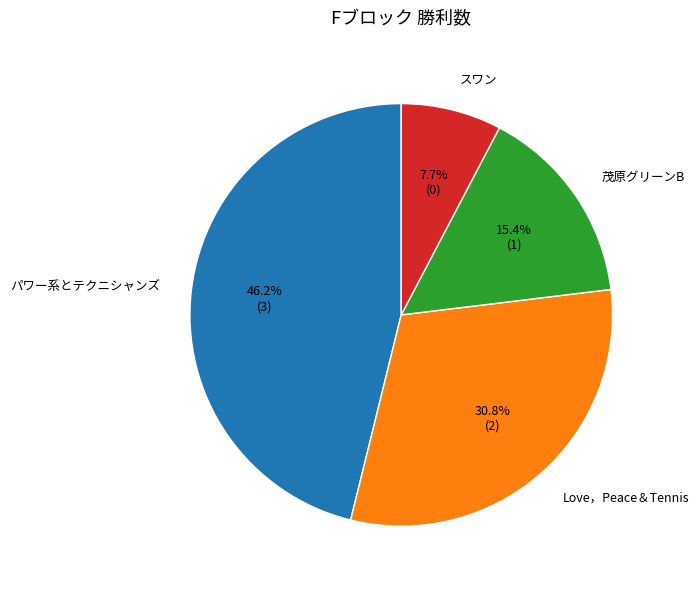

What is the smallest slice in the pie chart?

スワン